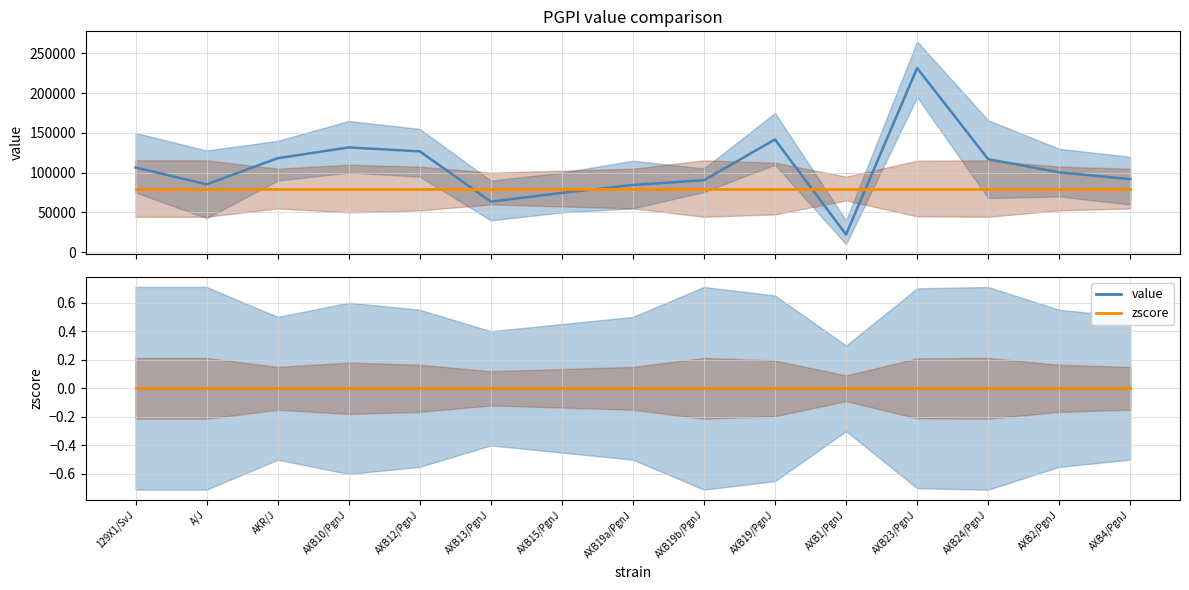

What is the spread (max minus min) of values at A/J?

80000